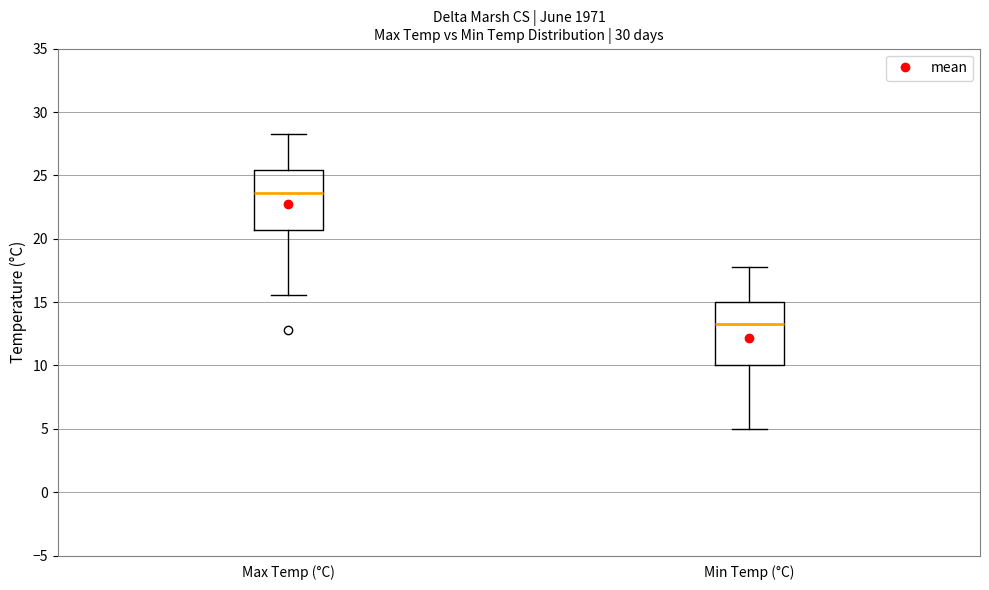

Reading left to right, transcribe this box plot: for each box, give where its median line is, the range the box spans, and where its two whiskers end, as read against the y-axis. The values are not printed on the chart, so give them approximately, as read against the axis.

Max Temp (°C): median 23.5, box 20.5 to 25.5, whiskers 15.5 to 28.5
Min Temp (°C): median 13.5, box 10.0 to 15.0, whiskers 5.0 to 18.0